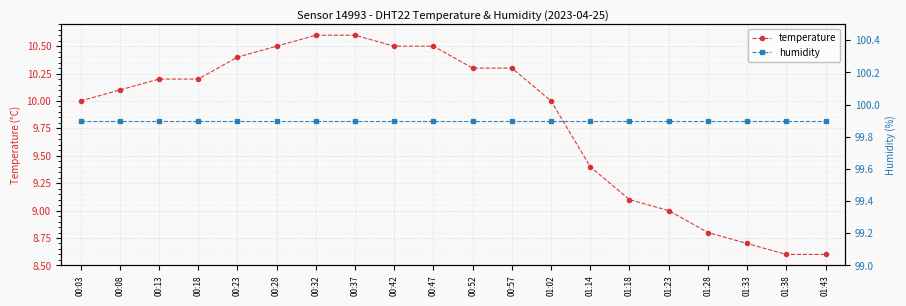

Reading right to left, transcribe all the data shown in this chart.

temperature: 01:43=8.6	01:38=8.6	01:33=8.7	01:28=8.8	01:23=9.0	01:18=9.1	01:14=9.4	01:02=10.0	00:57=10.3	00:52=10.3	00:47=10.5	00:42=10.5	00:37=10.6	00:32=10.6	00:28=10.5	00:23=10.4	00:18=10.2	00:13=10.2	00:08=10.1	00:03=10.0
humidity: 01:43=99.9	01:38=99.9	01:33=99.9	01:28=99.9	01:23=99.9	01:18=99.9	01:14=99.9	01:02=99.9	00:57=99.9	00:52=99.9	00:47=99.9	00:42=99.9	00:37=99.9	00:32=99.9	00:28=99.9	00:23=99.9	00:18=99.9	00:13=99.9	00:08=99.9	00:03=99.9